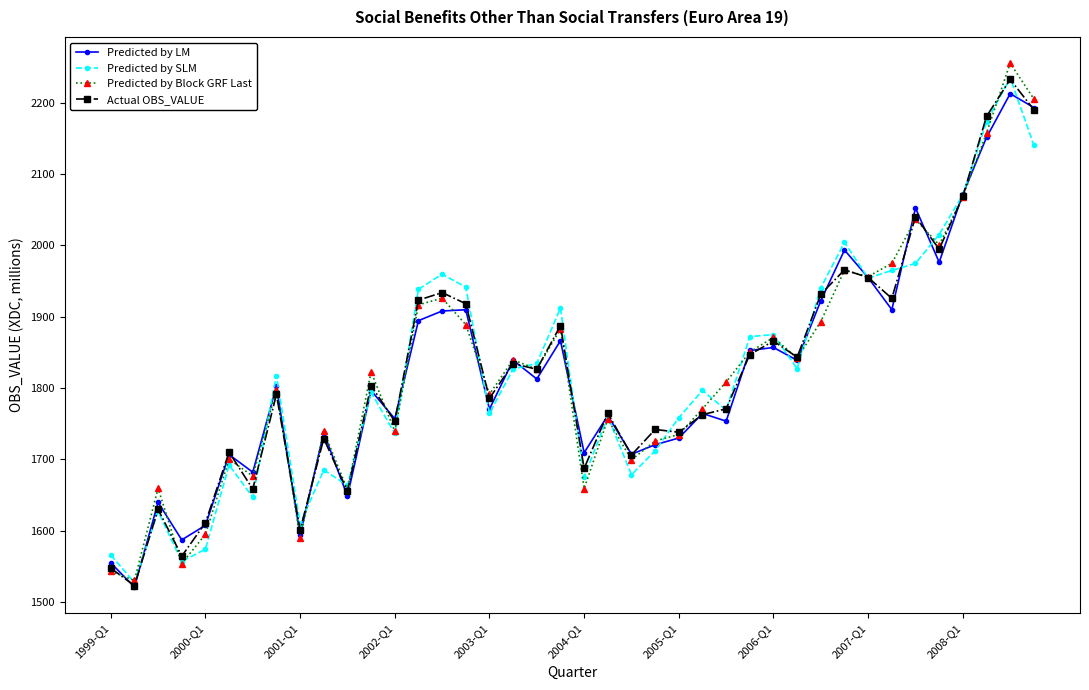

What is the maximum value for Actual OBS_VALUE?

2232.6